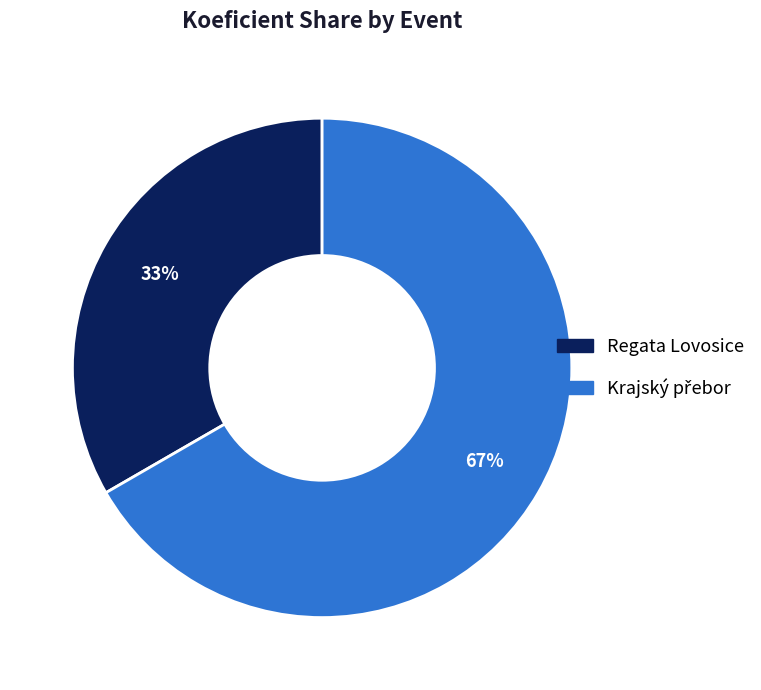

Does Regata Lovosice represent more than half of the total?

No